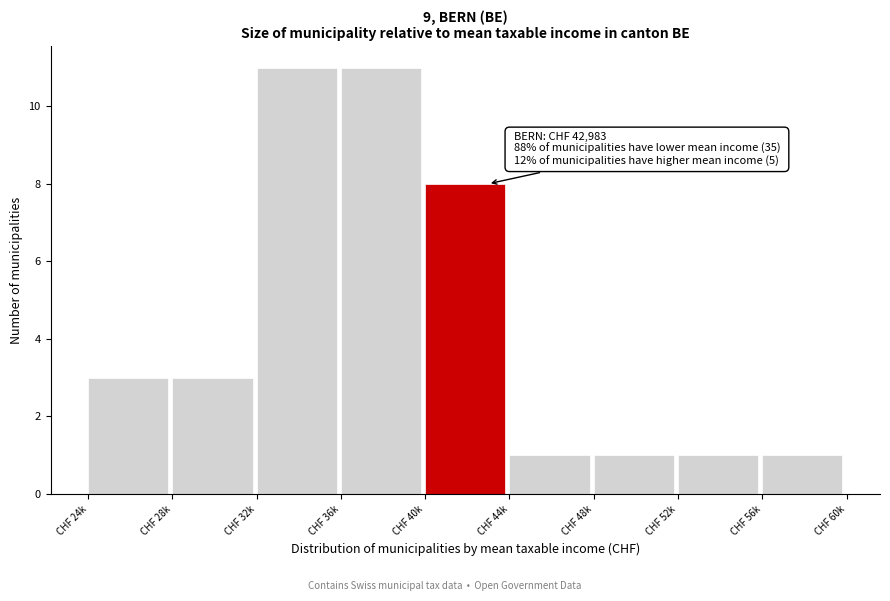

Reading left to right, what are all the values shown in this chart?

CHF 24k=3	CHF 28k=3	CHF 32k=11	CHF 36k=11	CHF 40k=8	CHF 44k=1	CHF 48k=1	CHF 52k=1	CHF 56k=1